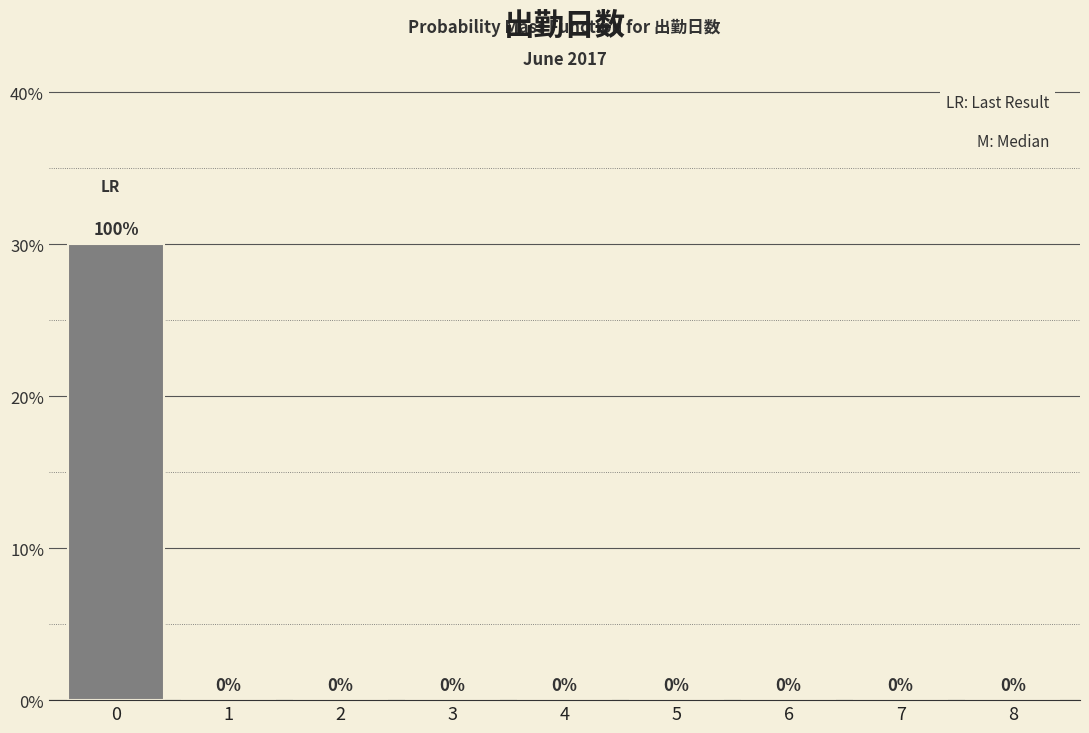

Reading left to right, extract all data points from this chart.

0=30	1=0	2=0	3=0	4=0	5=0	6=0	7=0	8=0